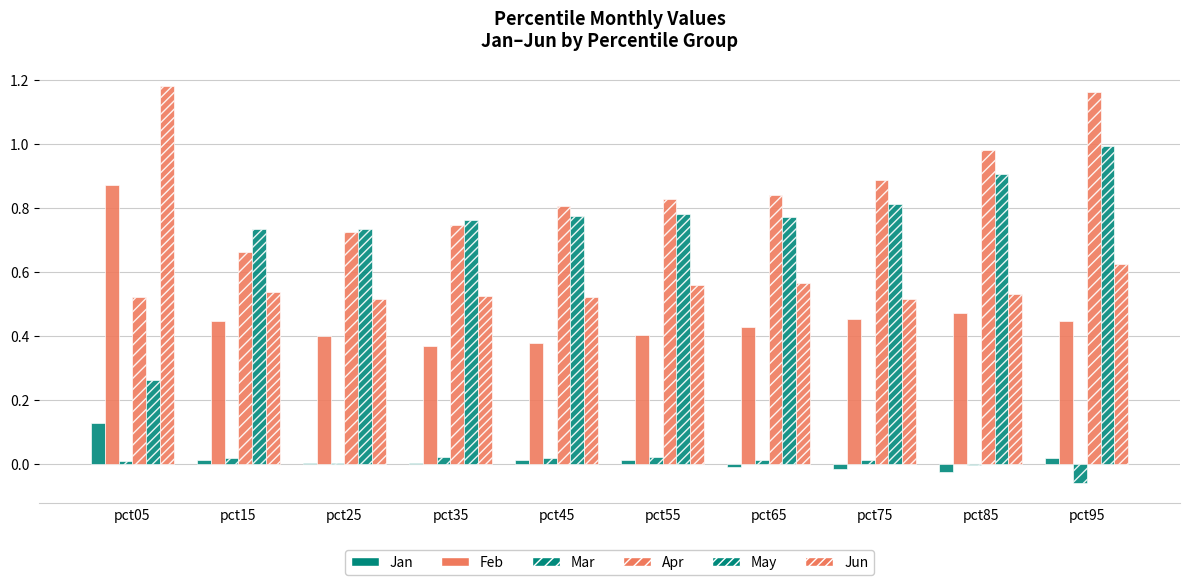

Reading right to left, what are all the values shown in this chart?

Jan: 0.0	-0.0	-0.0	-0.0	0.0	0.0	0.0	0.0	0.0	0.1
Feb: 0.4	0.5	0.5	0.4	0.4	0.4	0.4	0.4	0.4	0.9
Mar: -0.1	-0.0	0.0	0.0	0.0	0.0	0.0	0.0	0.0	0.0
Apr: 1.2	1.0	0.9	0.8	0.8	0.8	0.7	0.7	0.7	0.5
May: 1.0	0.9	0.8	0.8	0.8	0.8	0.8	0.7	0.7	0.3
Jun: 0.6	0.5	0.5	0.6	0.6	0.5	0.5	0.5	0.5	1.2